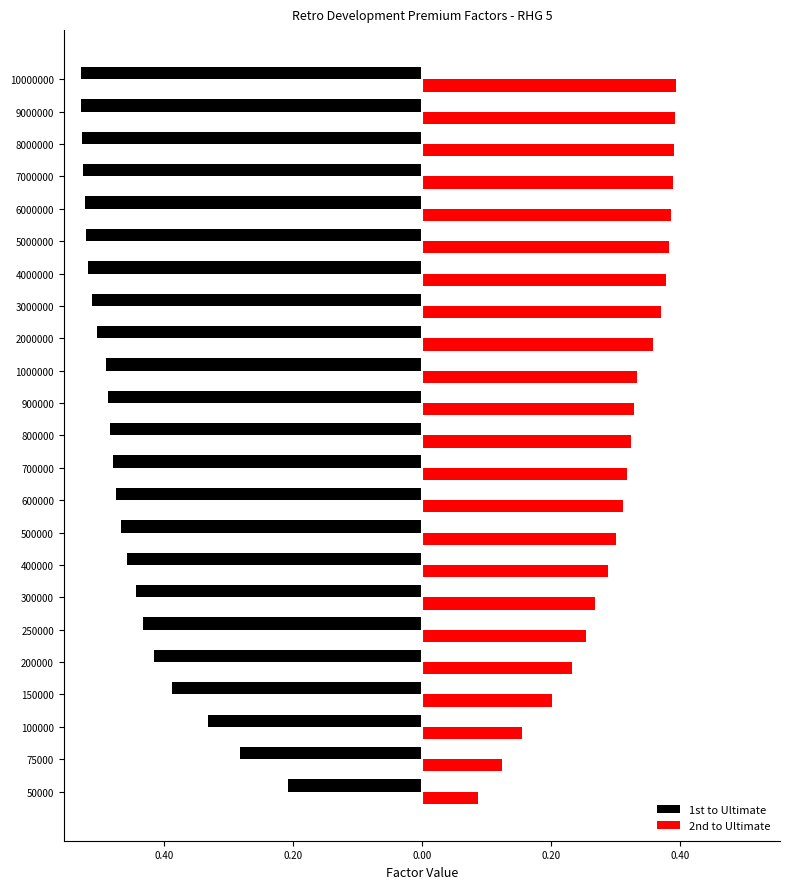

What are all the series names shown in the legend?

1st to Ultimate, 2nd to Ultimate